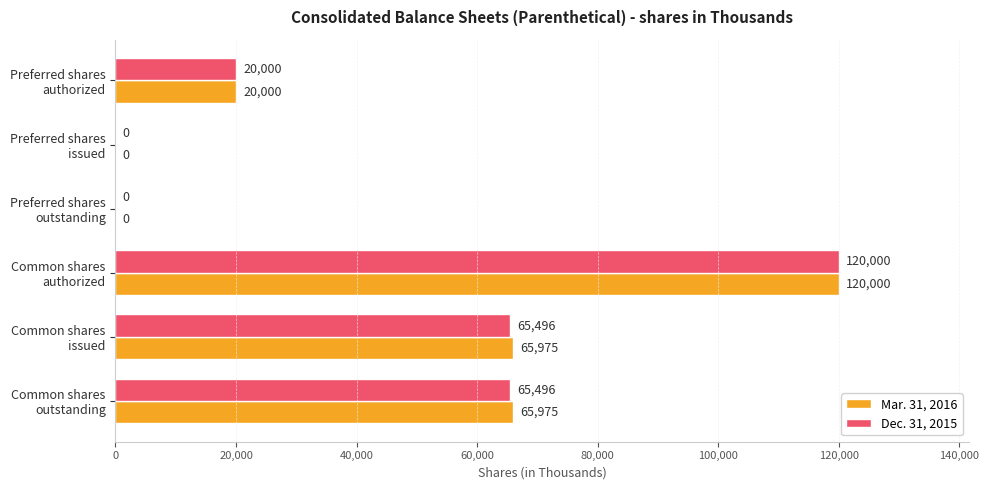

Which series has the largest total across all categories?

Mar. 31, 2016